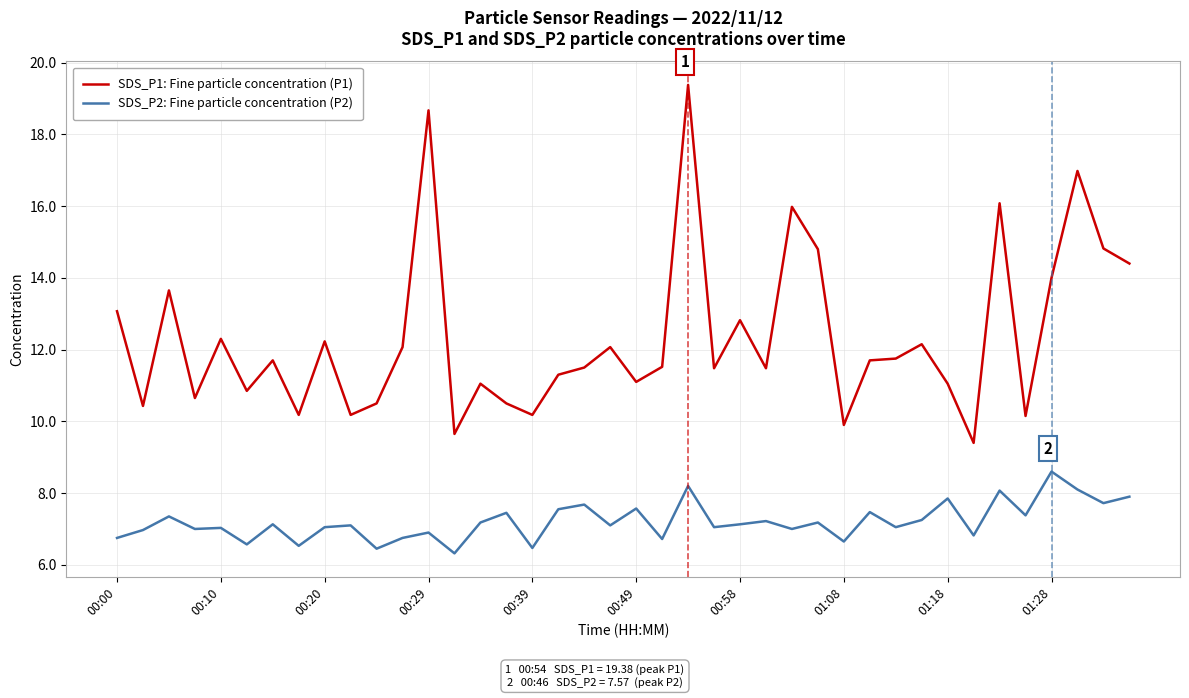

Rank the series by their average value, from highest to lowest.

SDS_P1: Fine particle concentration (P1), SDS_P2: Fine particle concentration (P2)